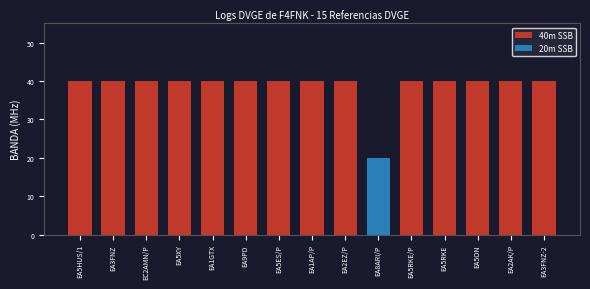

What is the sum of all values?

580